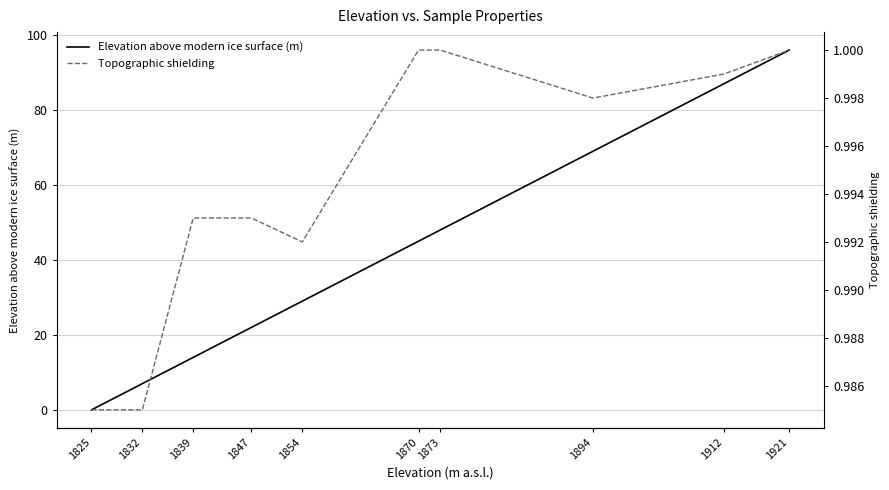

Reading left to right, list all the values displayed in this chart.

Elevation above modern ice surface (m): 1825=0.0	1832=7.0	1839=14.0	1847=22.0	1854=29.0	1870=45.0	1873=48.0	1894=69.0	1912=87.0	1921=96.0
Topographic shielding: 1825=1.0	1832=1.0	1839=1.0	1847=1.0	1854=1.0	1870=1.0	1873=1.0	1894=1.0	1912=1.0	1921=1.0